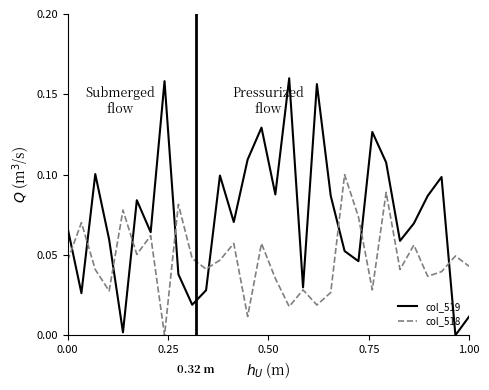

Is this an area chart (filled region under the line)?

No